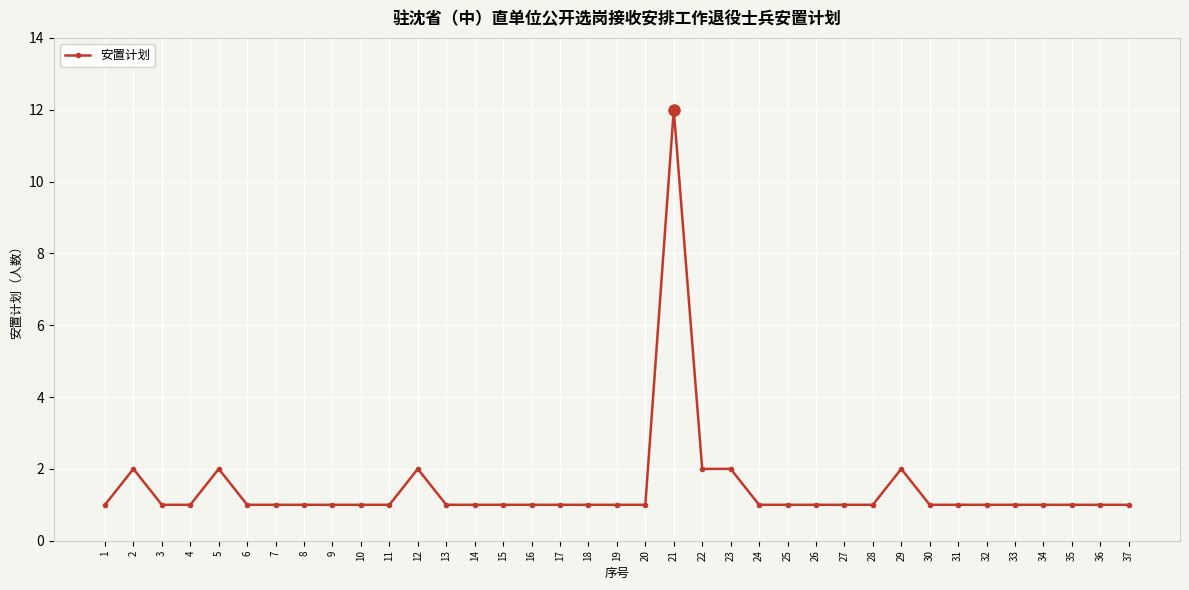

Reading left to right, what are all the values shown in this chart?

1	2	1	1	2	1	1	1	1	1	1	2	1	1	1	1	1	1	1	1	12	2	2	1	1	1	1	1	2	1	1	1	1	1	1	1	1